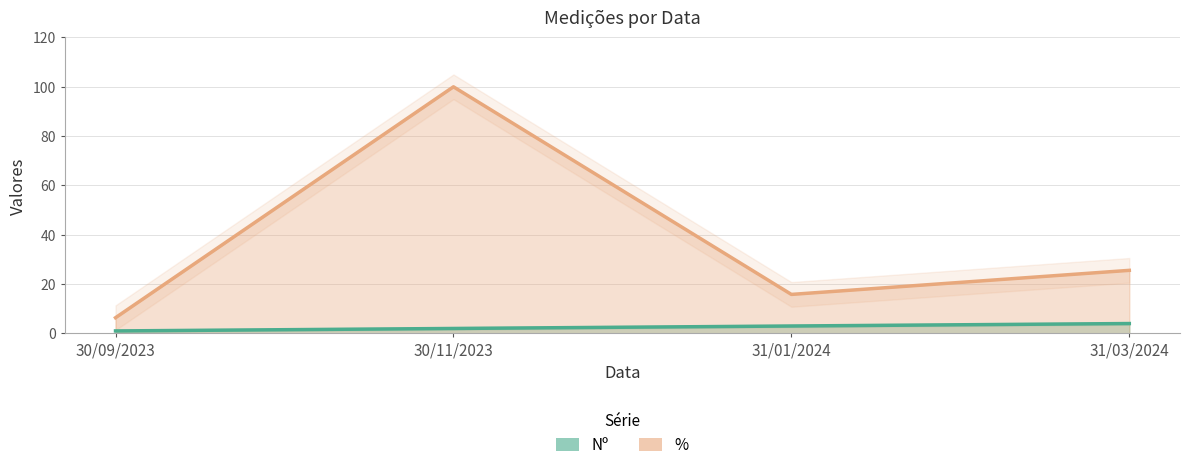

What is the minimum value for %?

6.4